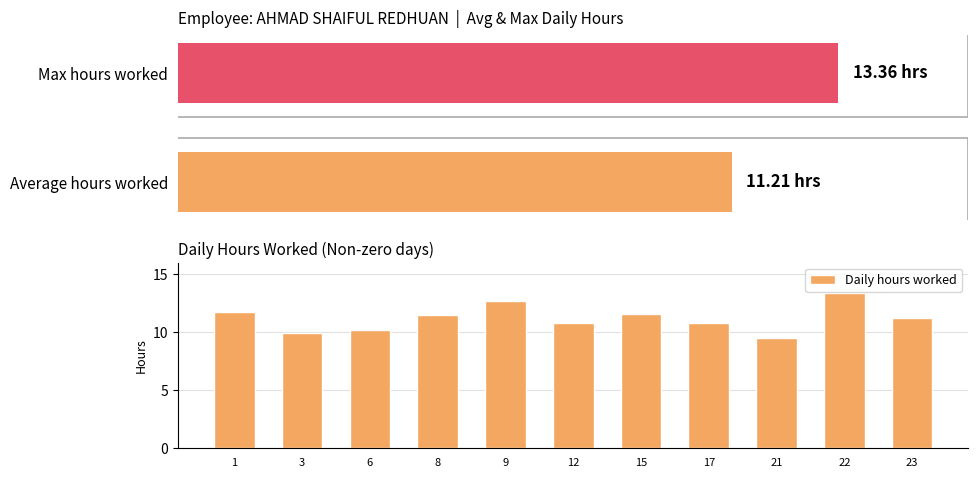

How many series are shown in this chart?

1